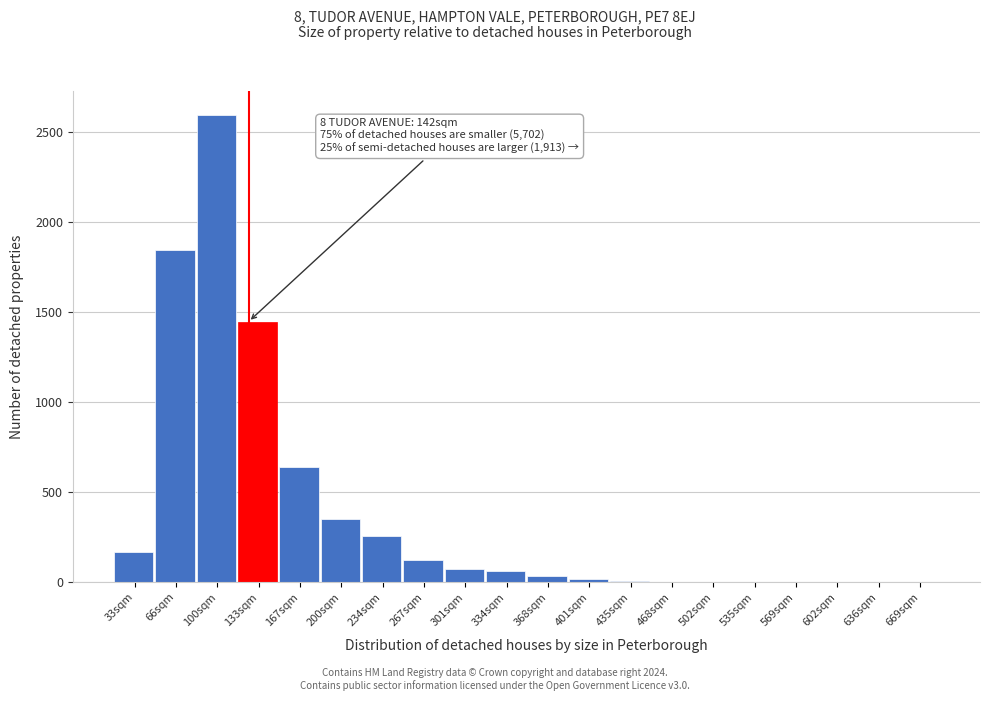

At which category does the chart reach its peak across all series?

100sqm